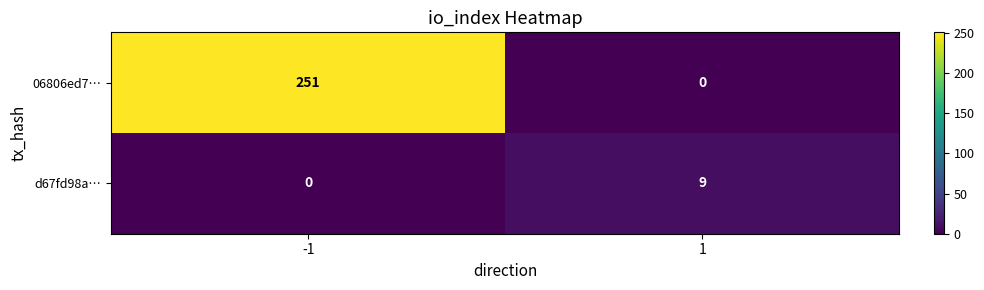

Between -1 and 1, which series saw the biggest shift?

06806ed7…